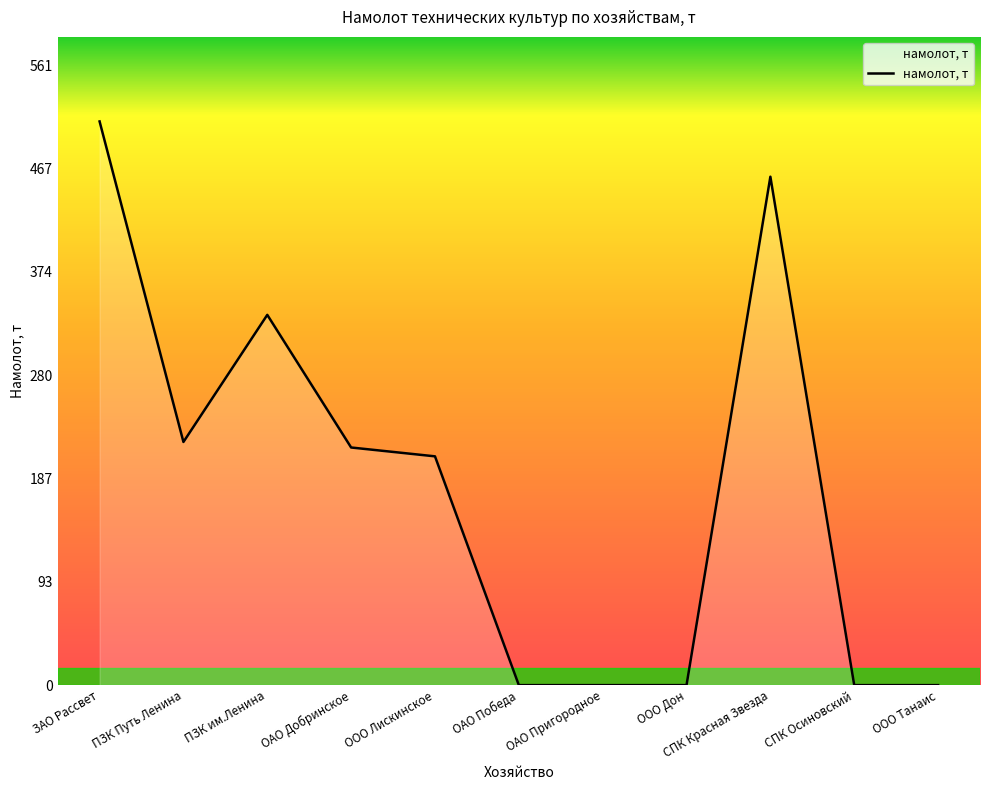

The chart shows a value of 460 at СПК Красная Звезда. True or false?

True